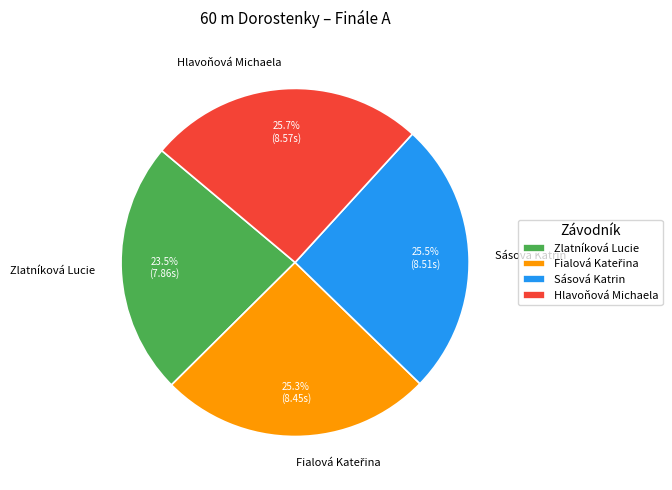

Which slice is the smallest?

Zlatníková Lucie